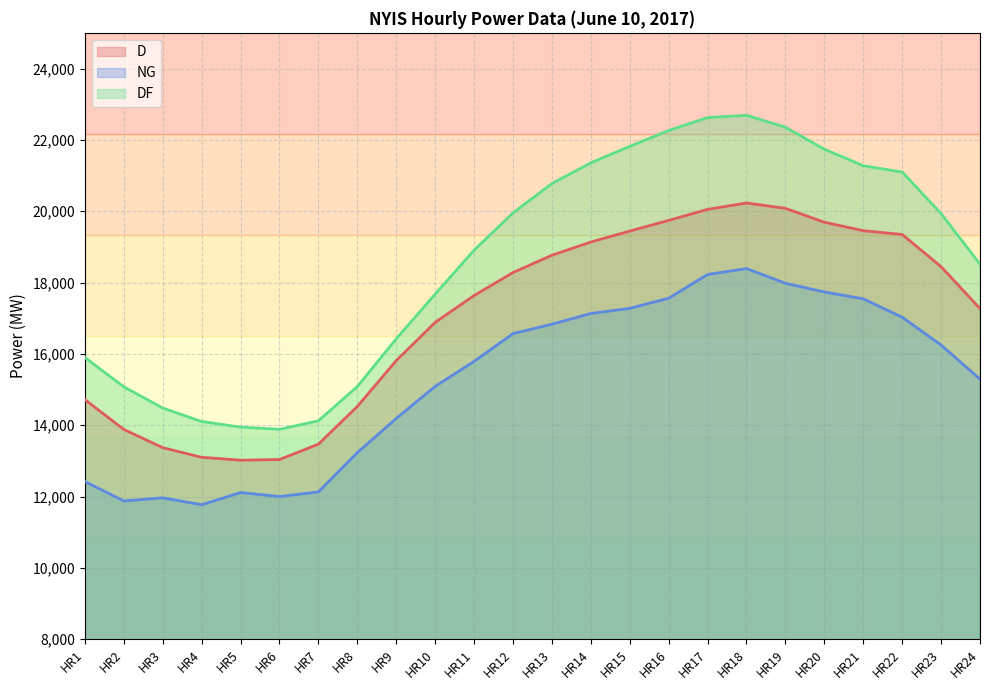

In D, how many points are higher than both neighbors (excluding endpoints)?

1